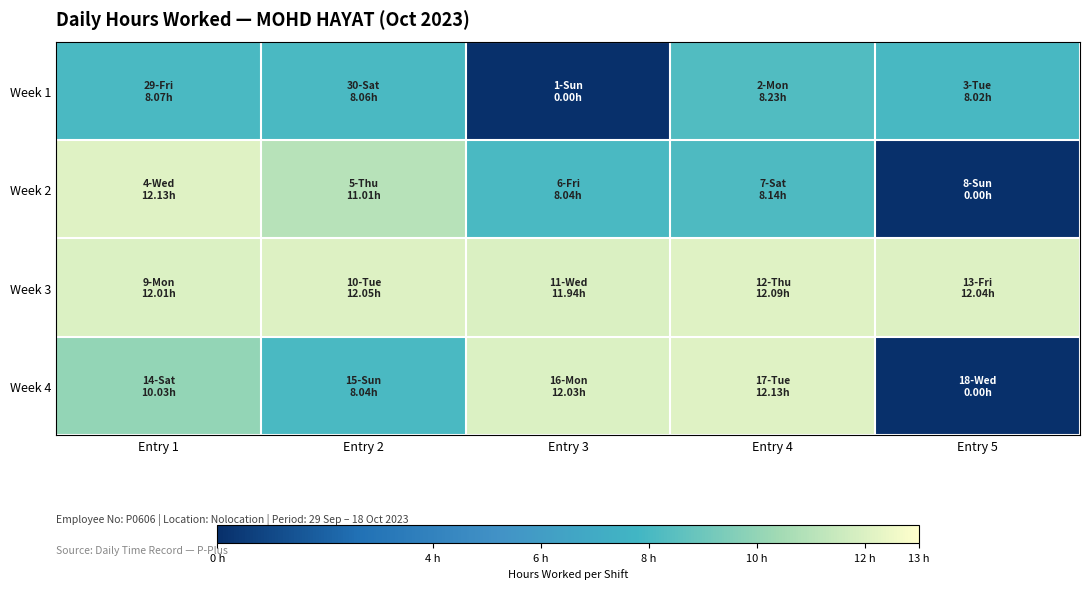

Rank the series by their maximum value, from lowest to highest.

Week 1, Week 3, Week 2, Week 4